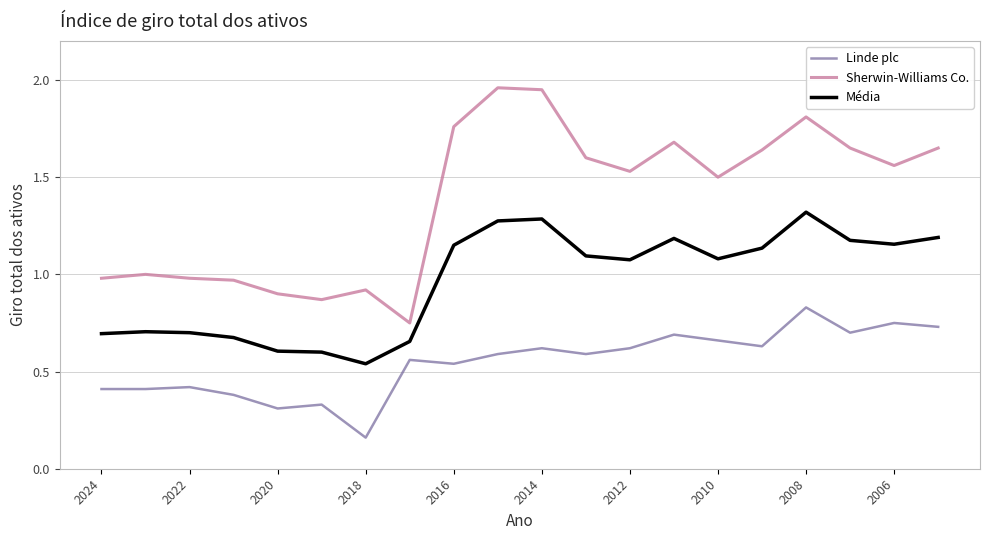

True or false: Média and Sherwin-Williams Co. intersect in this chart.

False